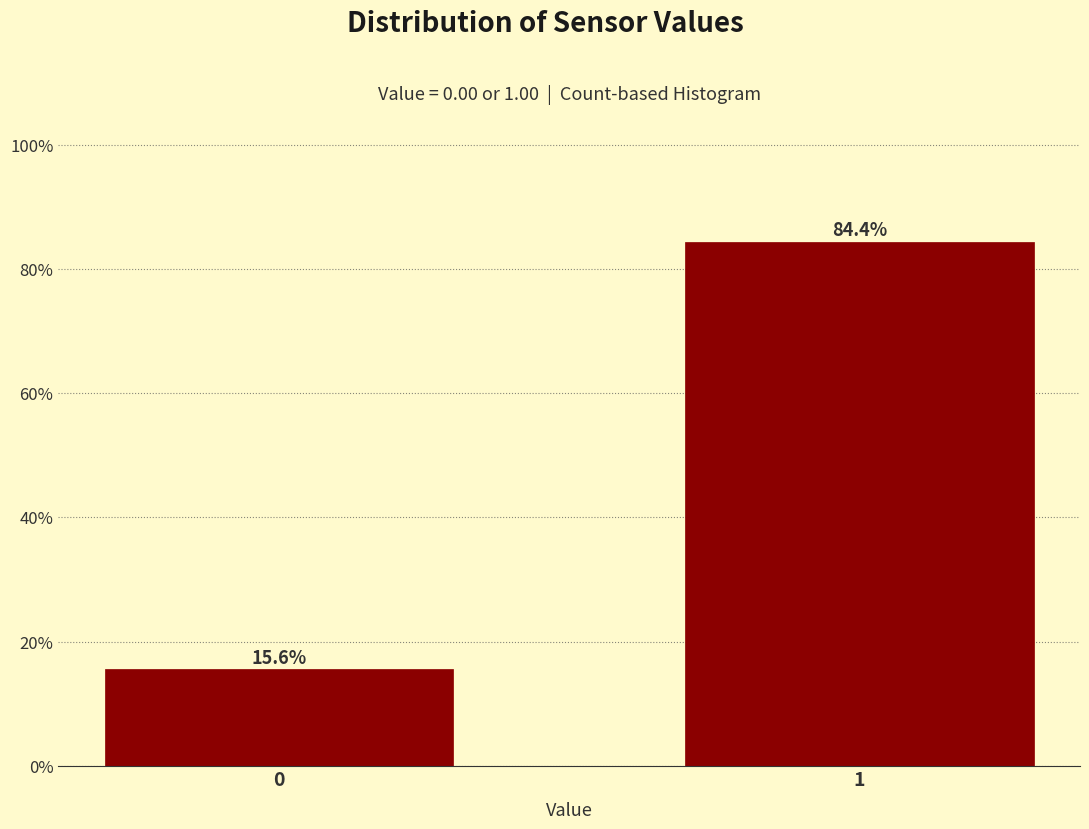

Reading left to right, list all the values displayed in this chart.

15.6	84.4